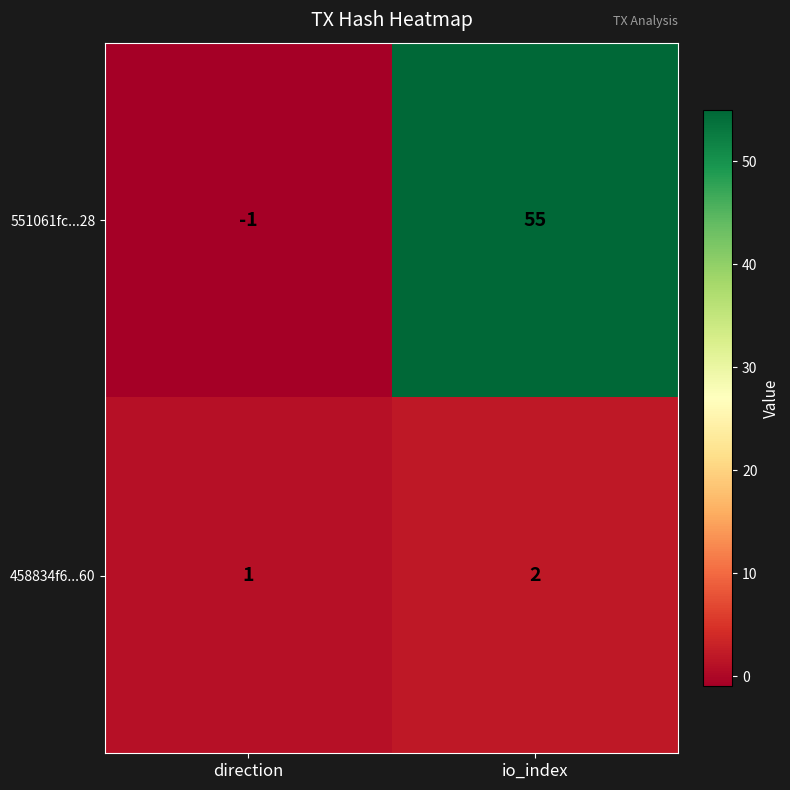

Reading left to right, list all the values displayed in this chart.

551061fc...28: direction=-1	io_index=55
458834f6...60: direction=1	io_index=2